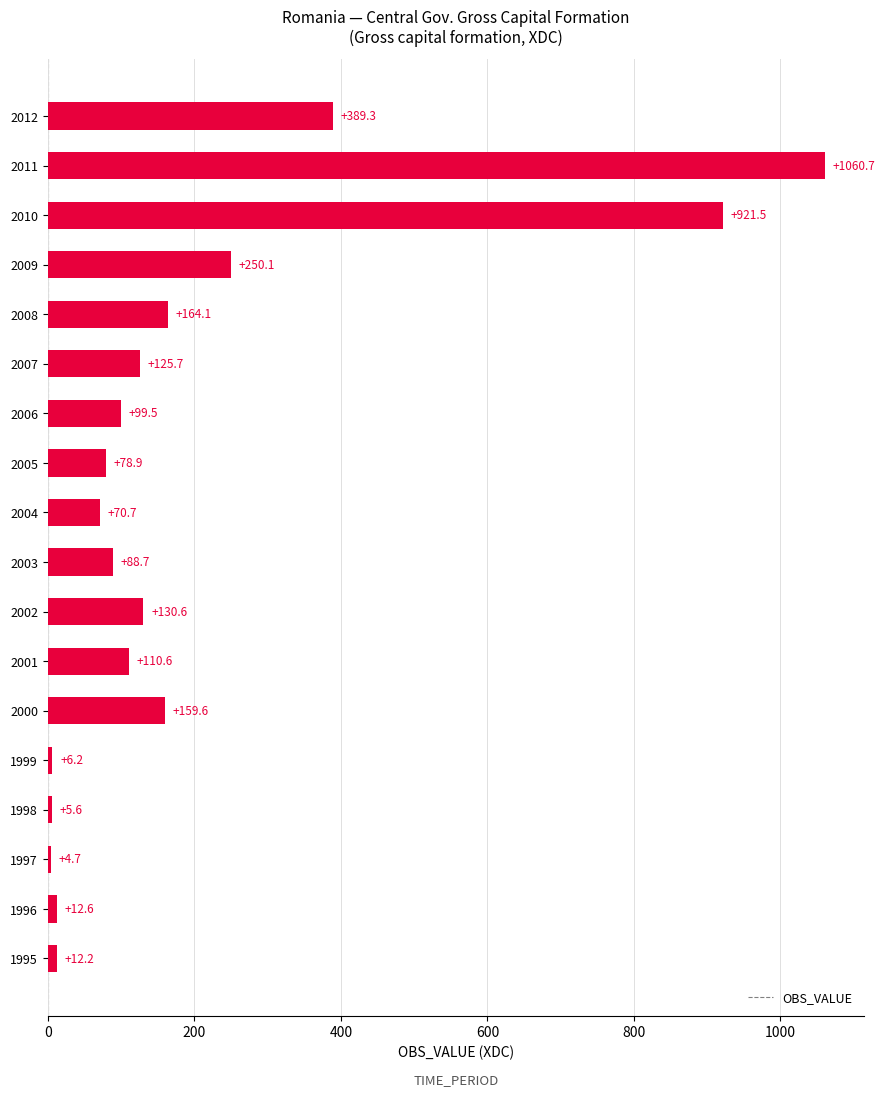

What is the sum of the values at 2011 and 2002?

1191.3